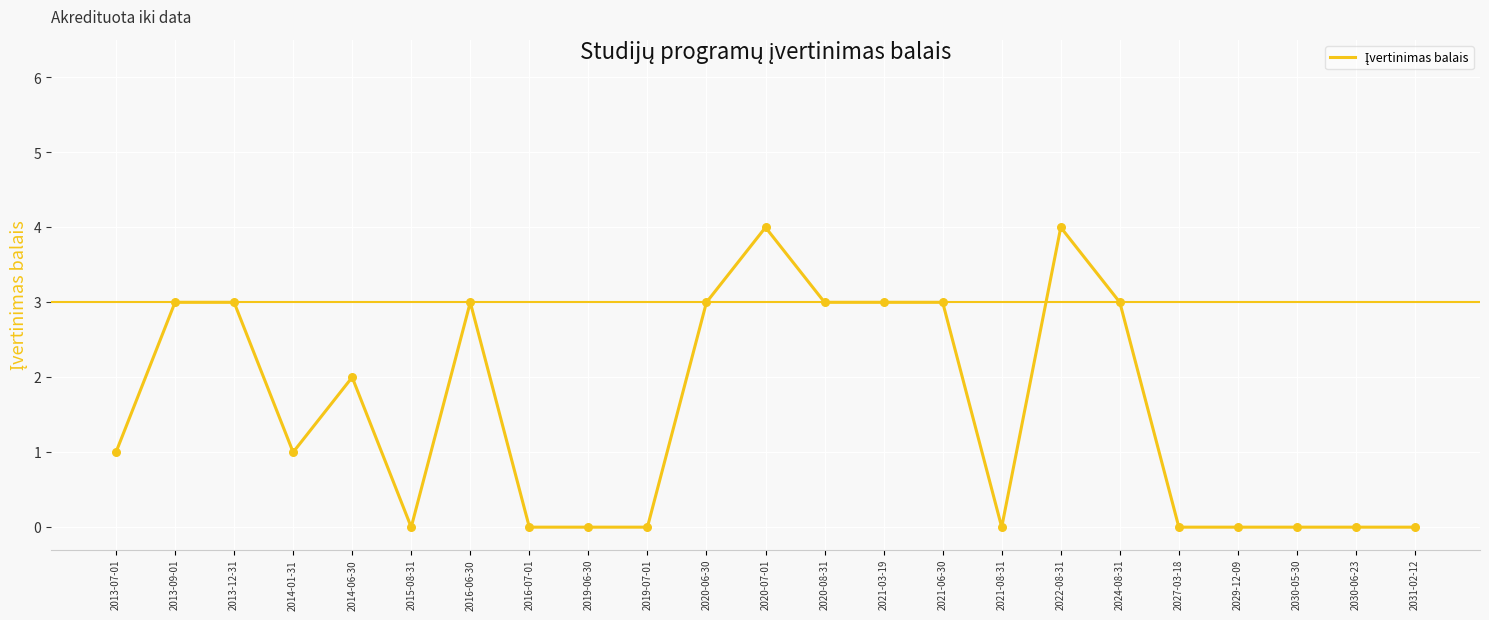

What is the change in value from 2013-12-31 to 2030-05-30?

-3